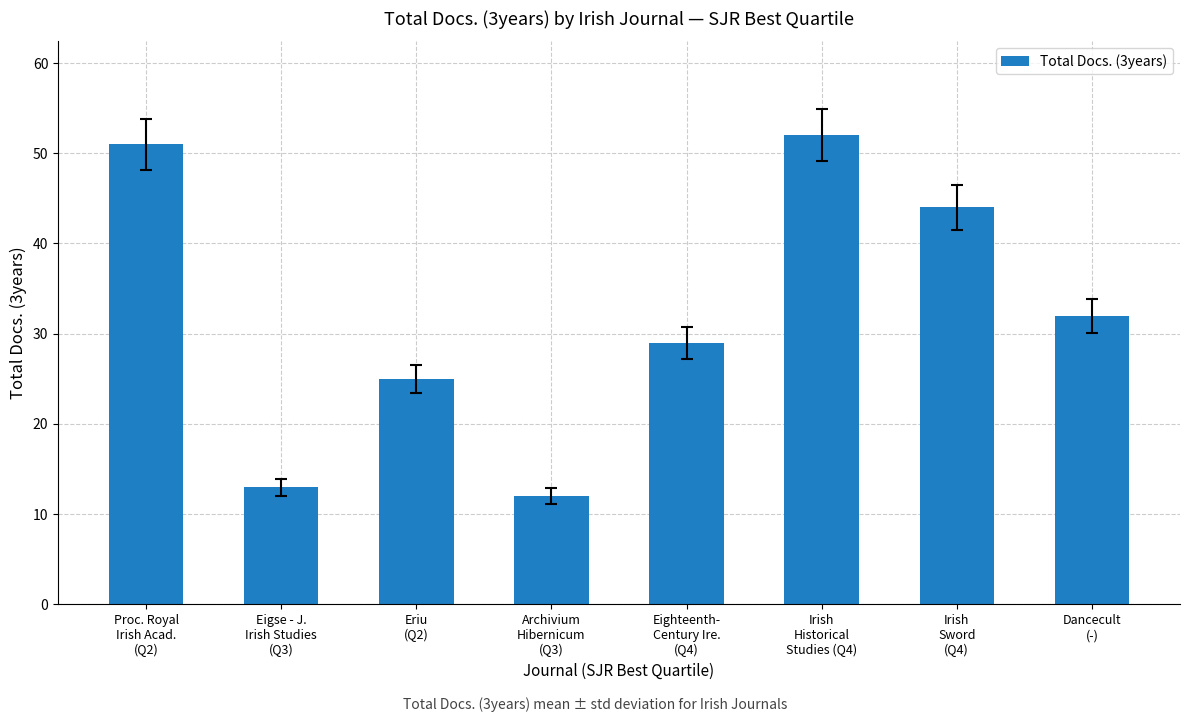

Reading left to right, list all the values displayed in this chart.

51	13	25	12	29	52	44	32